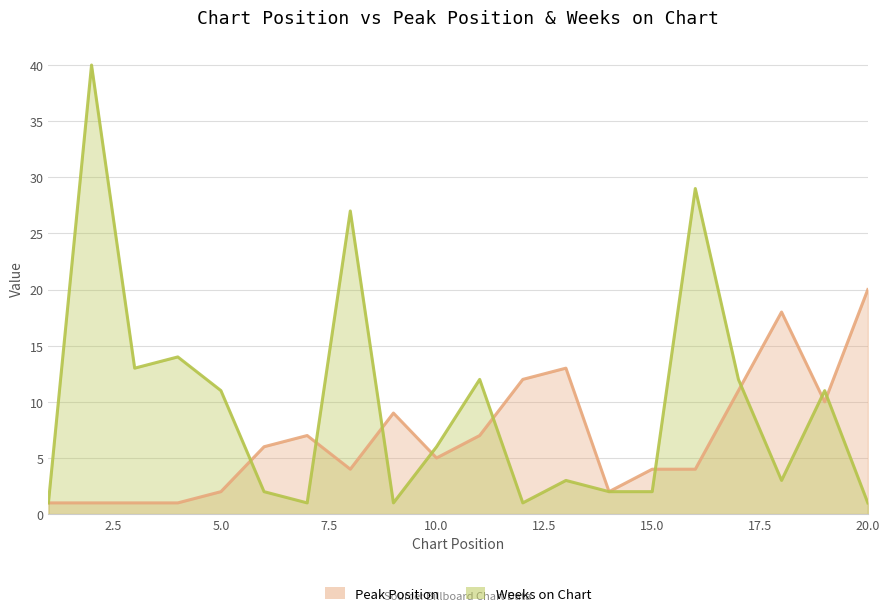

Which series has the largest total across all categories?

Weeks on Chart